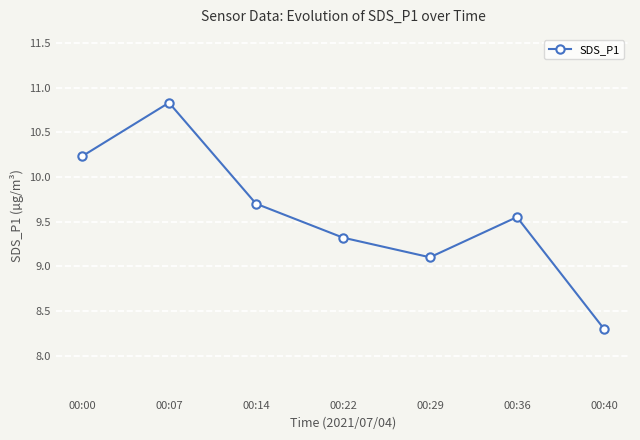

True or false: the data has more than 1 interior local peaks.

True